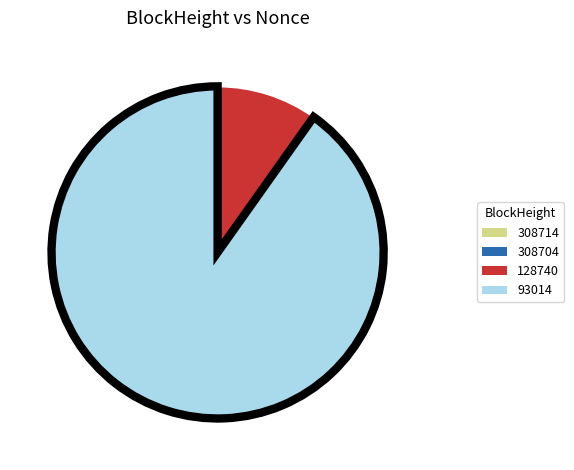

Is the sum of 128740 and 93014 greater than half?

Yes